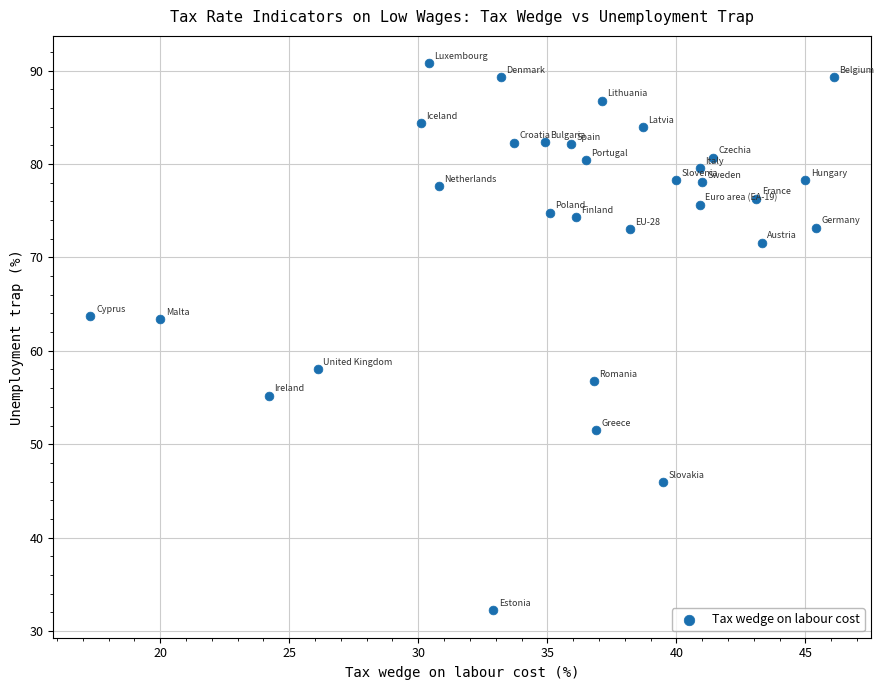

What is the range of Y values (max minus min)?

58.6